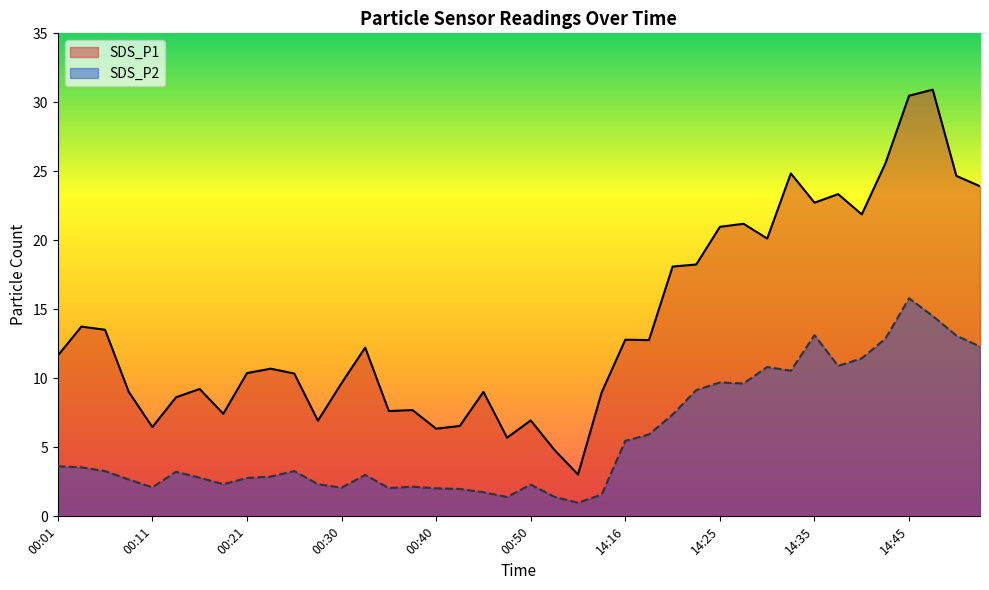

True or false: SDS_P2 and SDS_P1 intersect in this chart.

False